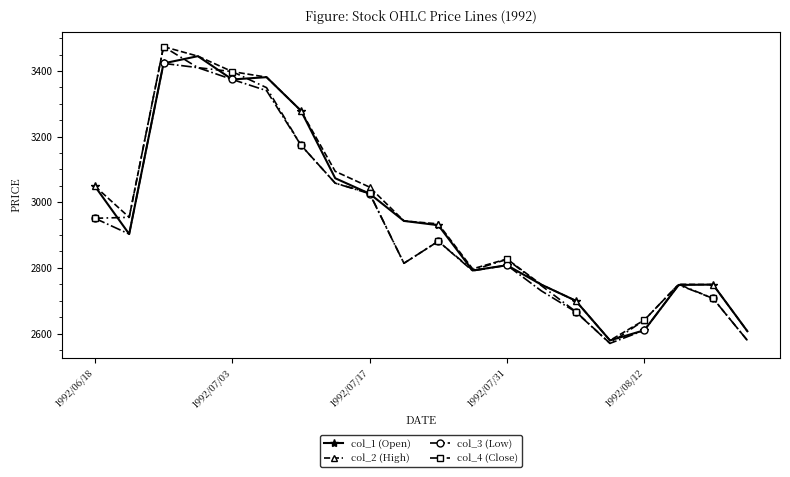

What is the smallest value displayed?

2570